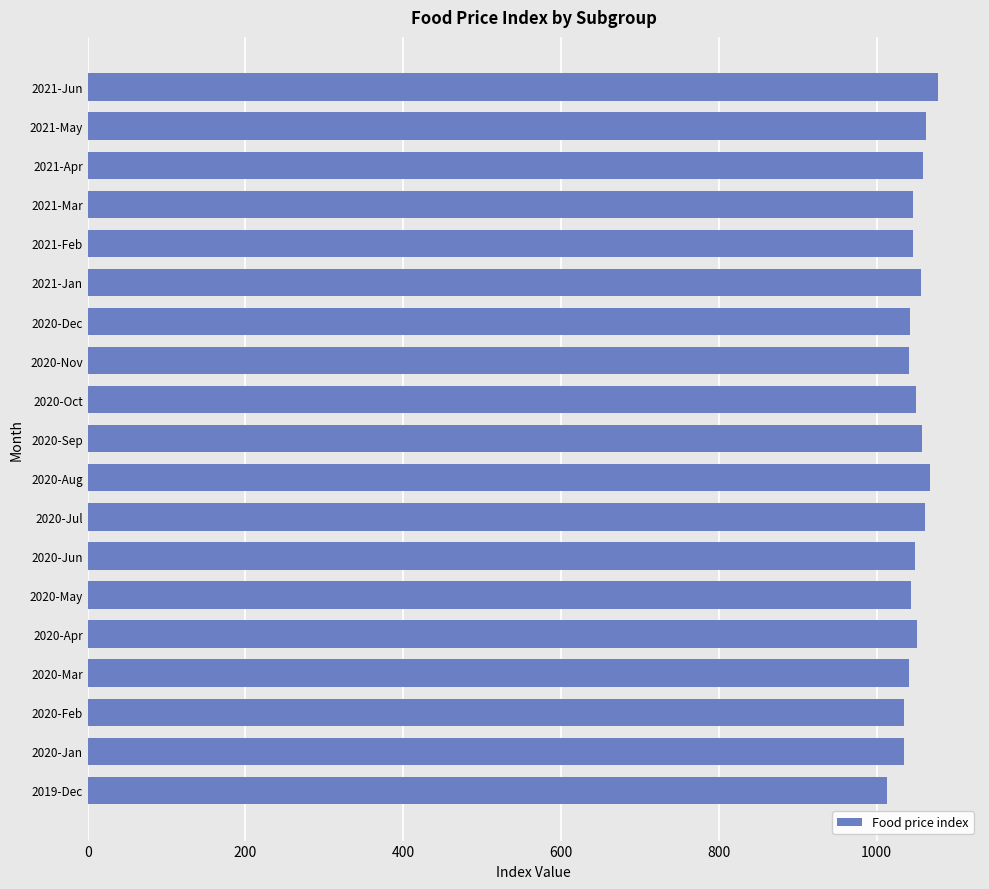

What is the ratio of the value at 2020-Feb to the value at 2021-Feb?

1.0